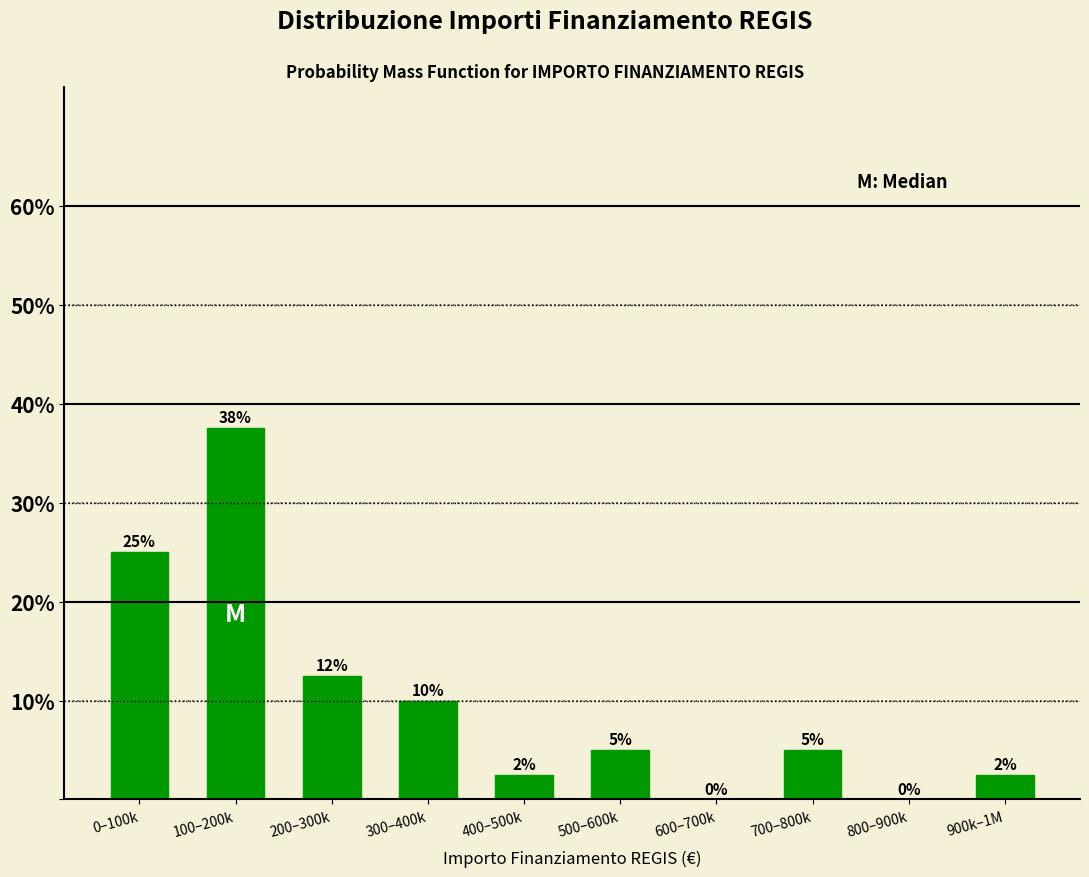

What is the change in value from 600–700k to 700–800k?

+5.0